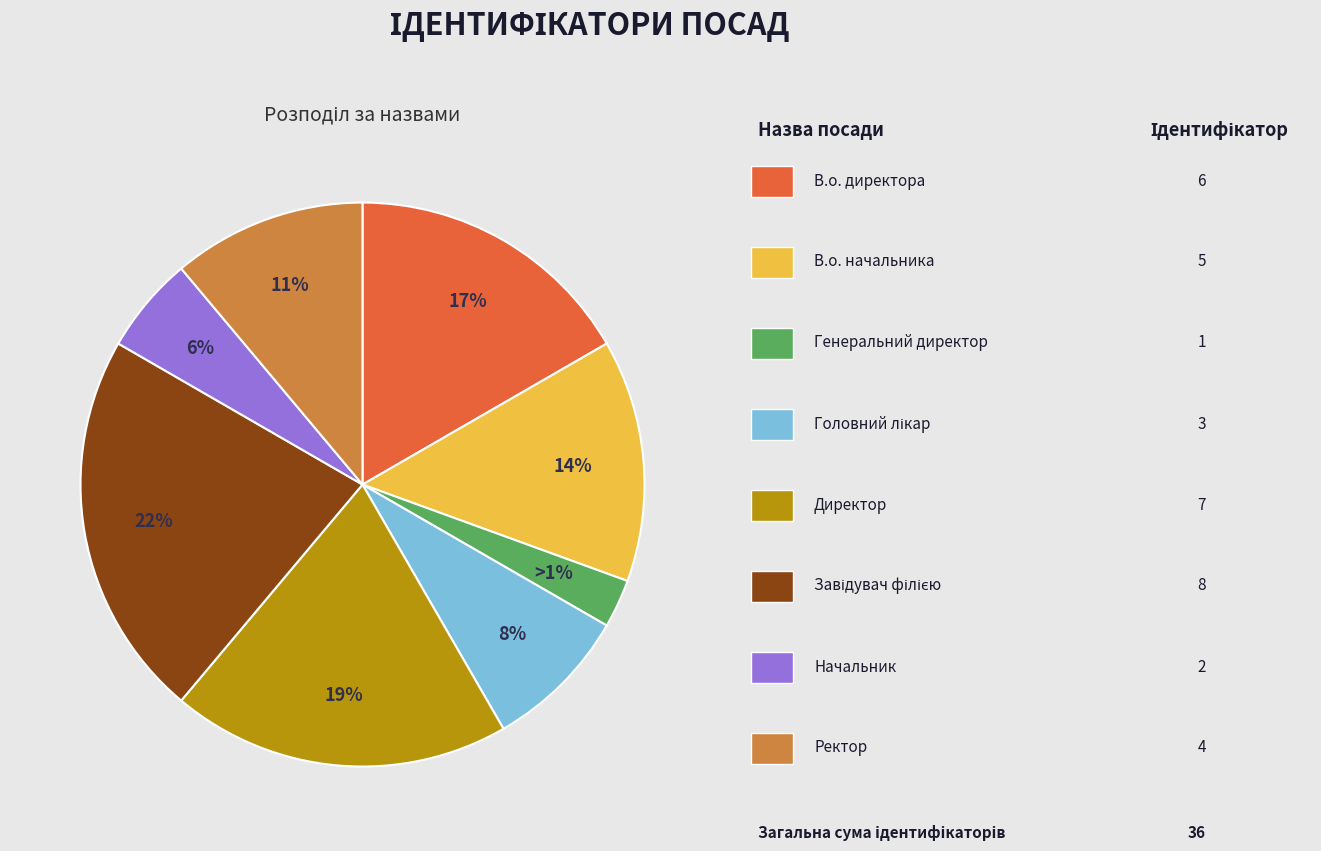

Is there a majority slice in this chart?

No